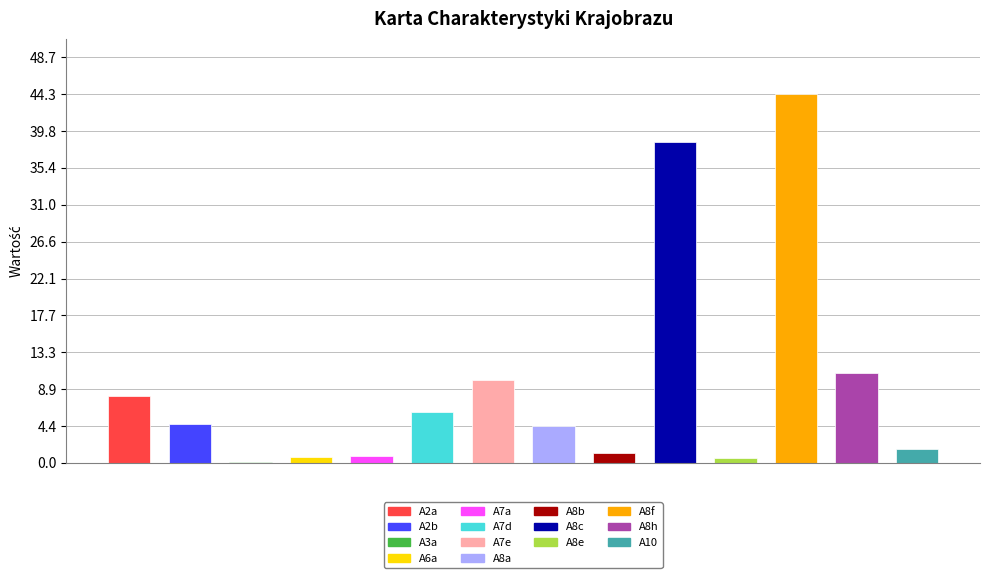

What is the sum of all values?

132.0